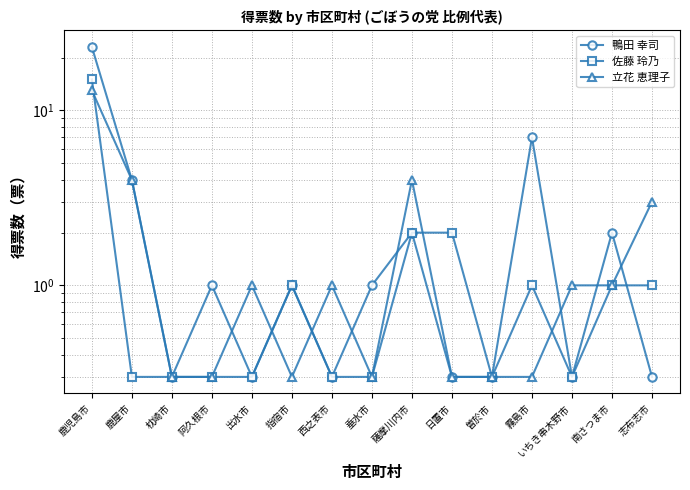

Reading right to left, transcribe all the data shown in this chart.

鴨田 幸司: 志布志市=0.3	南さつま市=2.0	いちき串木野市=0.3	霧島市=7.0	曽於市=0.3	日置市=0.3	薩摩川内市=2.0	垂水市=1.0	西之表市=0.3	指宿市=1.0	出水市=0.3	阿久根市=1.0	枕崎市=0.3	鹿屋市=4.0	鹿児島市=23.0
佐藤 玲乃: 志布志市=1.0	南さつま市=1.0	いちき串木野市=0.3	霧島市=1.0	曽於市=0.3	日置市=2.0	薩摩川内市=2.0	垂水市=0.3	西之表市=0.3	指宿市=1.0	出水市=0.3	阿久根市=0.3	枕崎市=0.3	鹿屋市=0.3	鹿児島市=15.0
立花 恵理子: 志布志市=3.0	南さつま市=1.0	いちき串木野市=1.0	霧島市=0.3	曽於市=0.3	日置市=0.3	薩摩川内市=4.0	垂水市=0.3	西之表市=1.0	指宿市=0.3	出水市=1.0	阿久根市=0.3	枕崎市=0.3	鹿屋市=4.0	鹿児島市=13.0